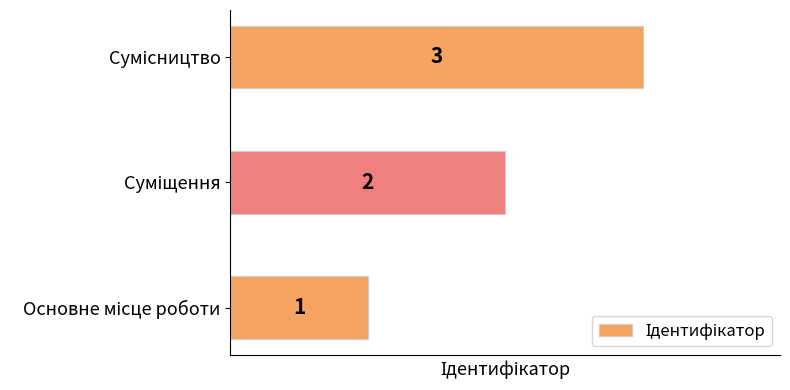

What is the greatest value displayed?

3